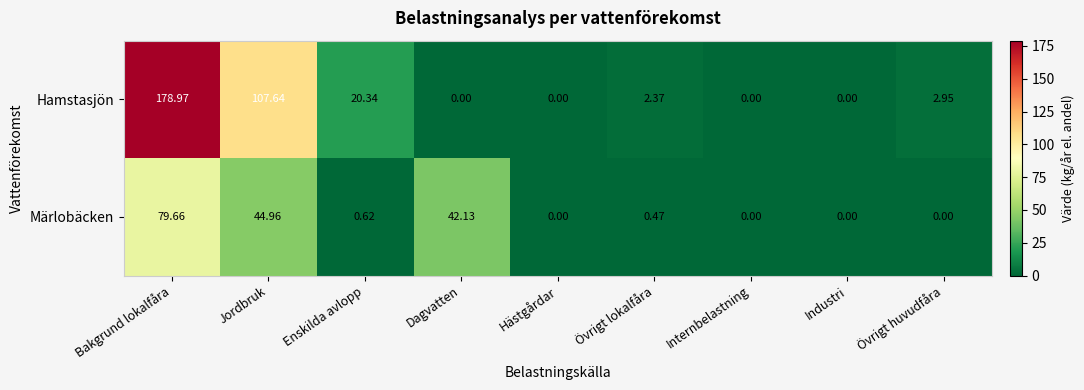

At Dagvatten, list the series in order from largest to smallest.

Märlobäcken, Hamstasjön